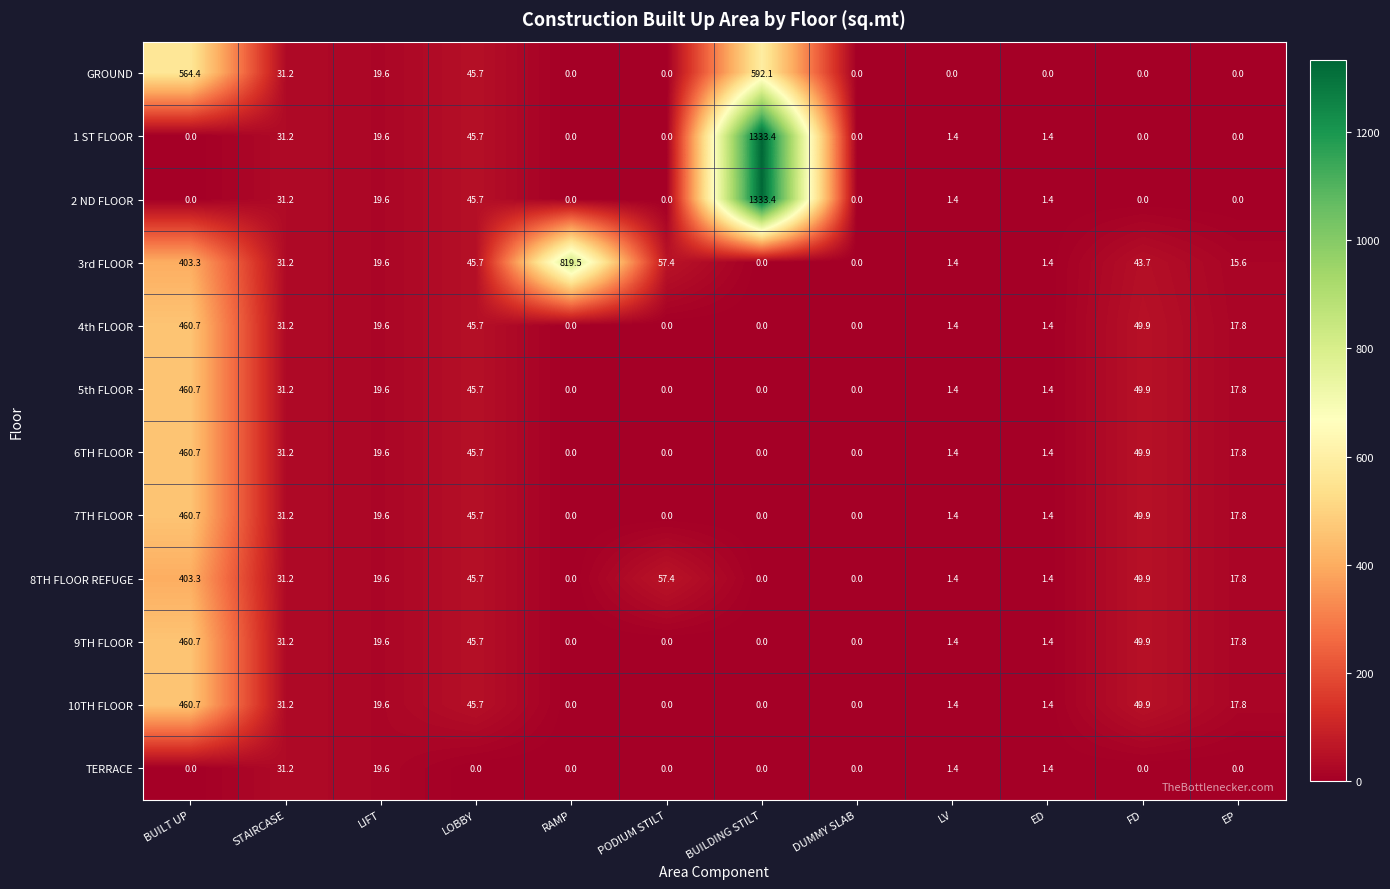

Is it true that 5th FLOOR equals 267.3 at DUMMY SLAB?

False